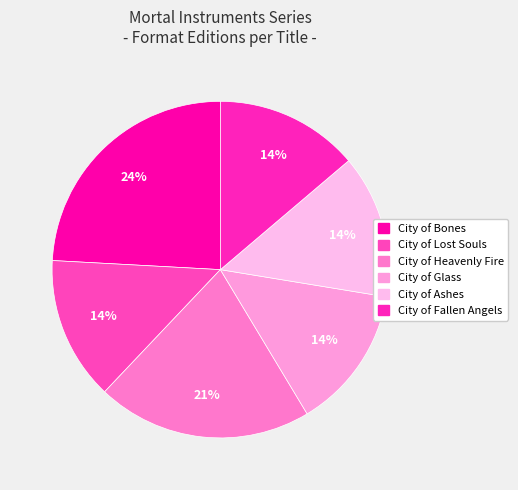

To the nearest percent, what percentage of the pie is City of Ashes?

14%